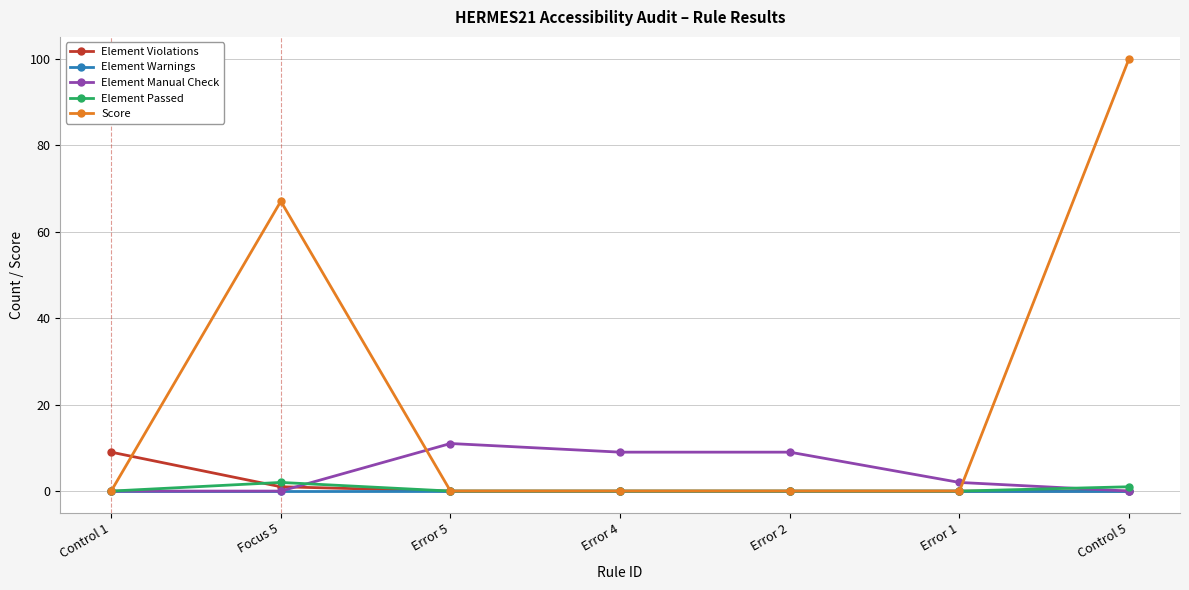

Which series has the largest range (max minus min)?

Score